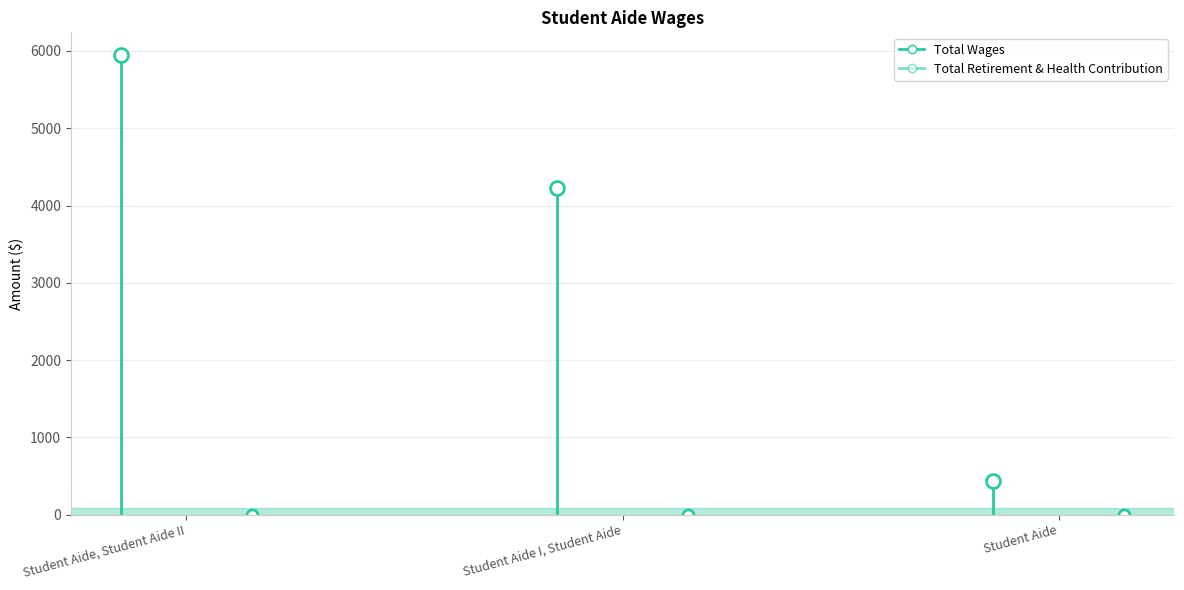

What is the change in value from Student Aide I, Student Aide to Student Aide?

-3782